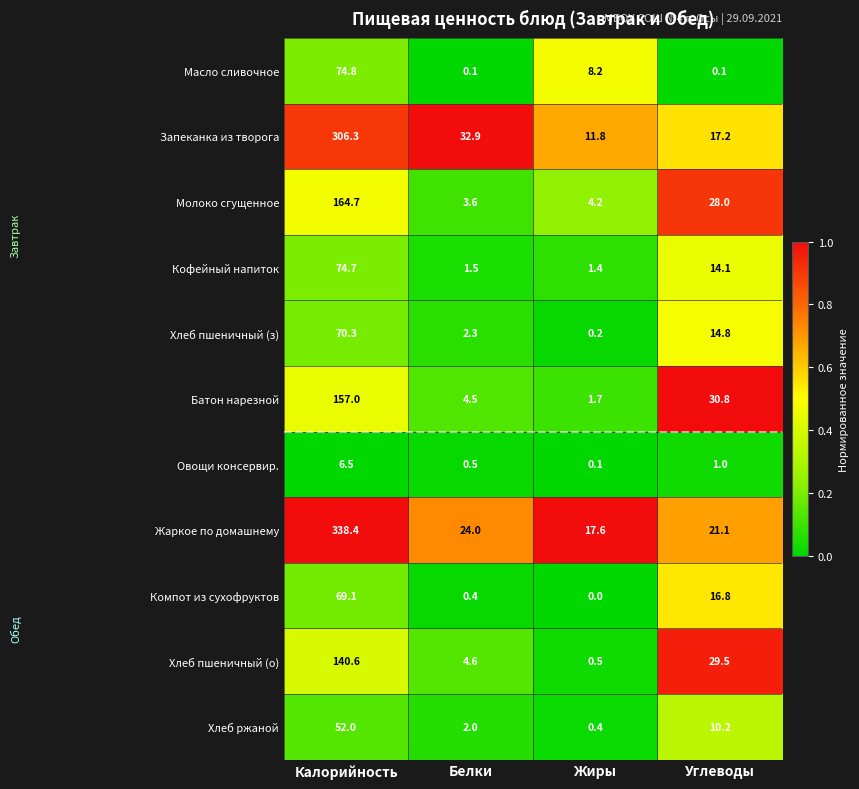

At which category is the sum across all series the highest?

Калорийность